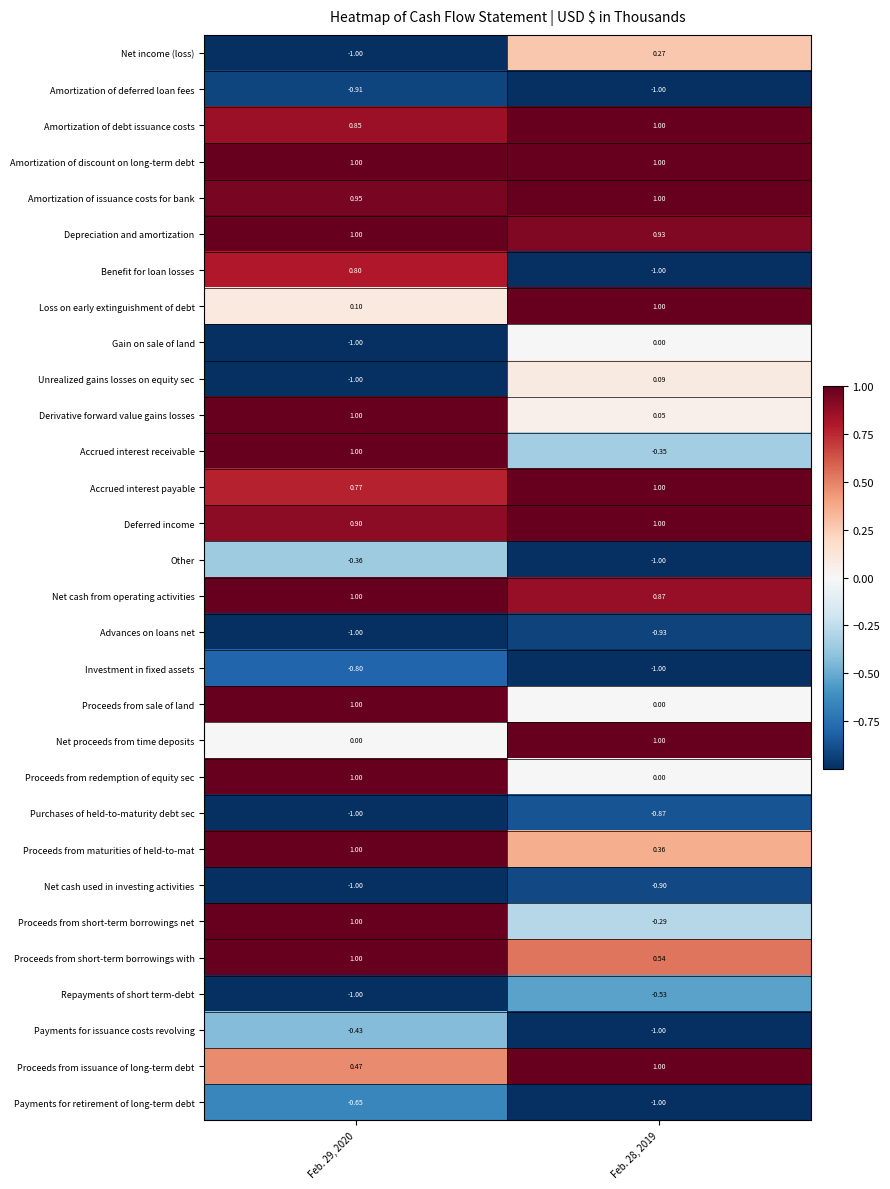

What is the total value across all series at Feb. 29, 2020?

4.7